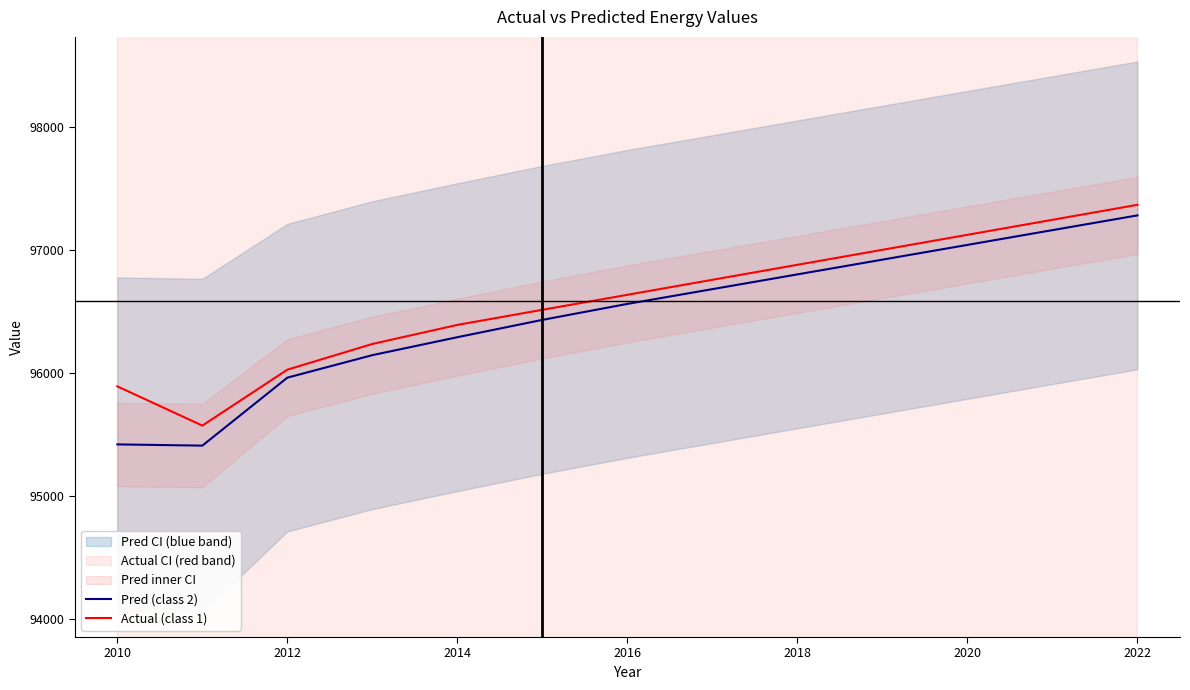

What is the difference between the maximum and minimum values in the Pred (class 2) series?

1873